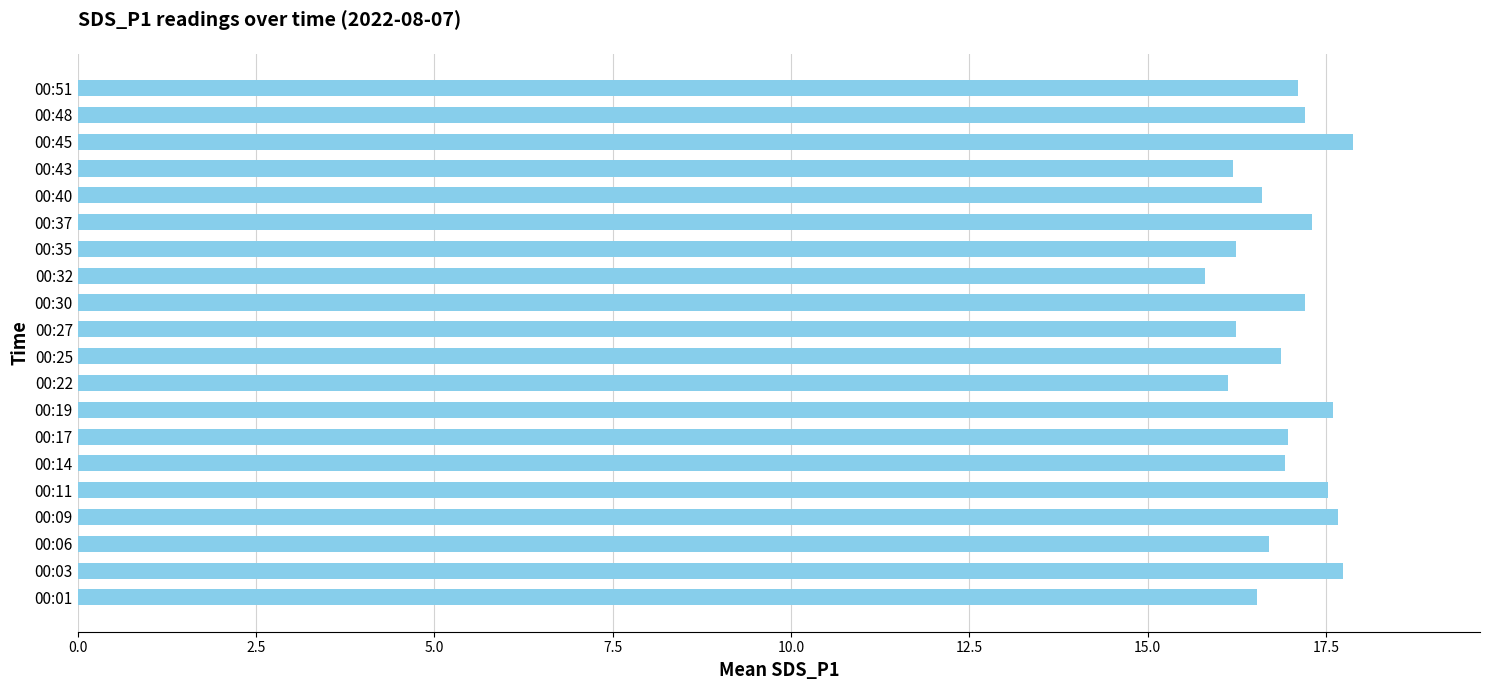

What is the greatest value displayed?

17.9